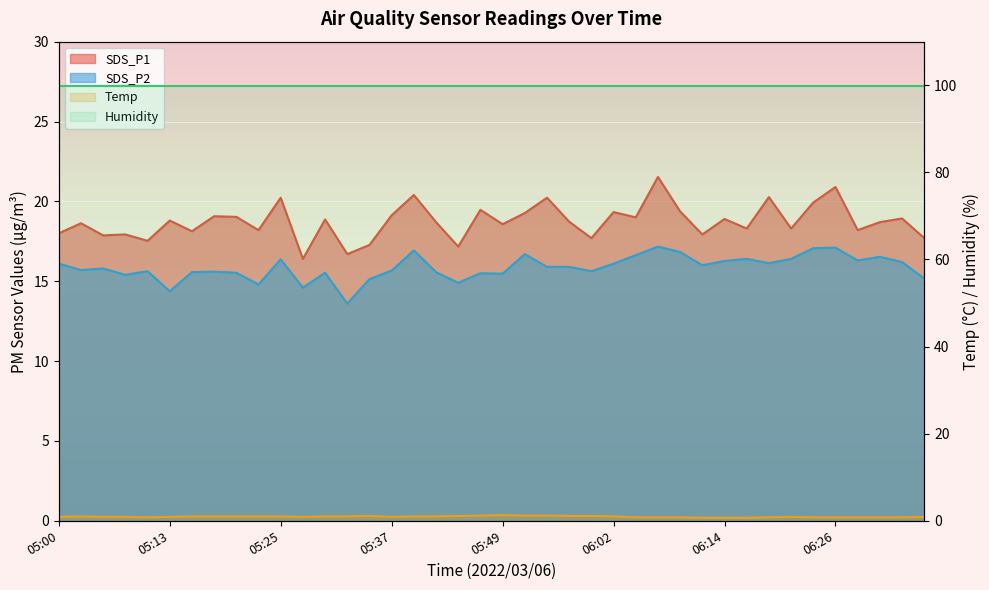

Reading left to right, list all the values displayed in this chart.

SDS_P1: 18.0	18.6	17.9	17.9	17.5	18.8	18.1	19.1	19.0	18.2	20.2	16.4	18.9	16.7	17.3	19.1	20.4	18.7	17.2	19.5	18.6	19.3	20.2	18.7	17.7	19.3	19.0	21.5	19.4	17.9	18.9	18.3	20.3	18.3	19.9	20.9	18.2	18.7	18.9	17.7
SDS_P2: 16.1	15.7	15.8	15.4	15.6	14.4	15.6	15.6	15.5	14.8	16.4	14.6	15.5	13.6	15.1	15.7	16.9	15.6	14.9	15.5	15.5	16.7	15.9	15.9	15.6	16.1	16.6	17.2	16.8	16.0	16.3	16.4	16.1	16.4	17.1	17.1	16.3	16.5	16.2	15.2
Temp: 0.9	1.0	0.9	0.9	0.8	0.9	1.0	1.0	1.0	1.0	1.0	0.9	1.0	1.0	1.1	0.9	1.0	1.0	1.1	1.2	1.3	1.2	1.2	1.1	1.1	1.0	0.8	0.8	0.8	0.7	0.7	0.7	0.8	0.9	0.8	0.8	0.8	0.8	0.8	0.9